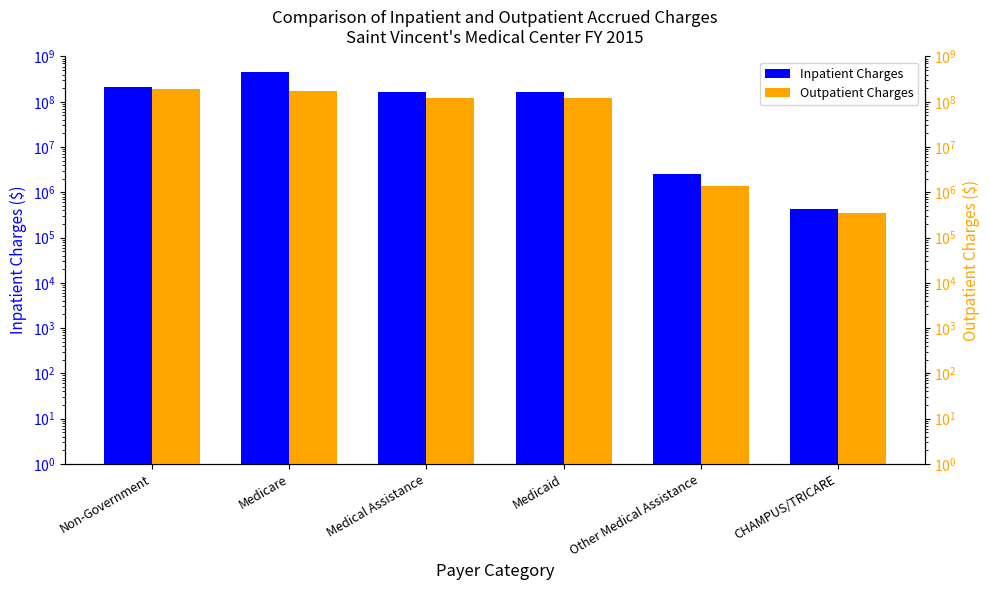

Reading left to right, what are all the values shown in this chart?

Inpatient Charges: Non-Government=217174512	Medicare=442950139	Medical Assistance=163887773	Medicaid=161366399	Other Medical Assistance=2521374	CHAMPUS/TRICARE=430089
Outpatient Charges: Non-Government=189860192	Medicare=169245131	Medical Assistance=122353413	Medicaid=121007554	Other Medical Assistance=1345859	CHAMPUS/TRICARE=352871